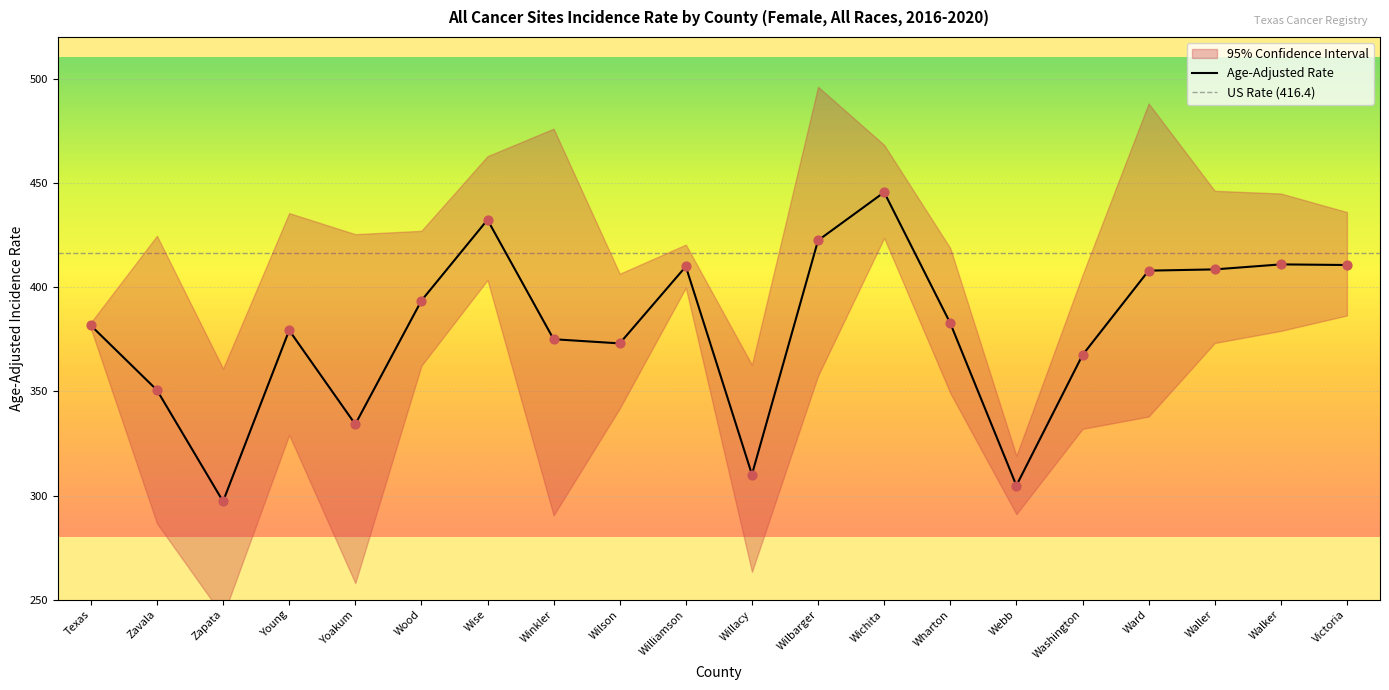

At which category is the sum across all series the highest?

Wichita